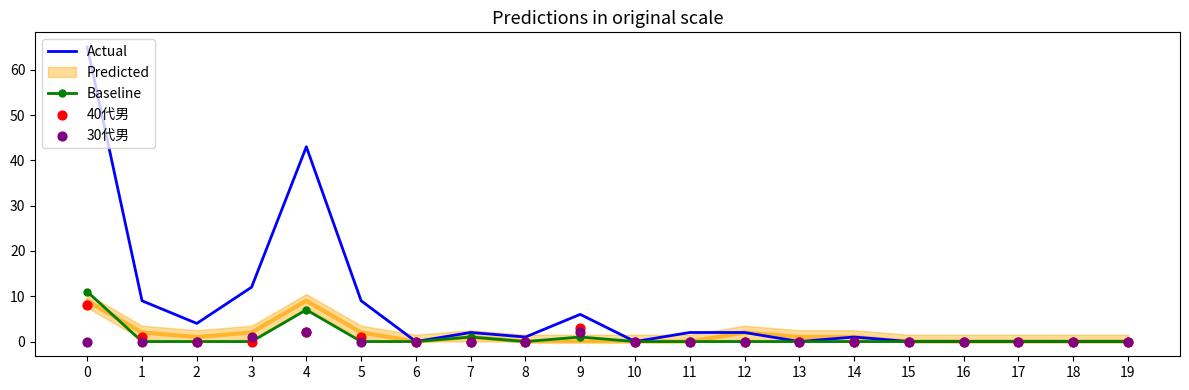

Is the value of Actual at 7 greater than the value of Baseline at 1?

Yes